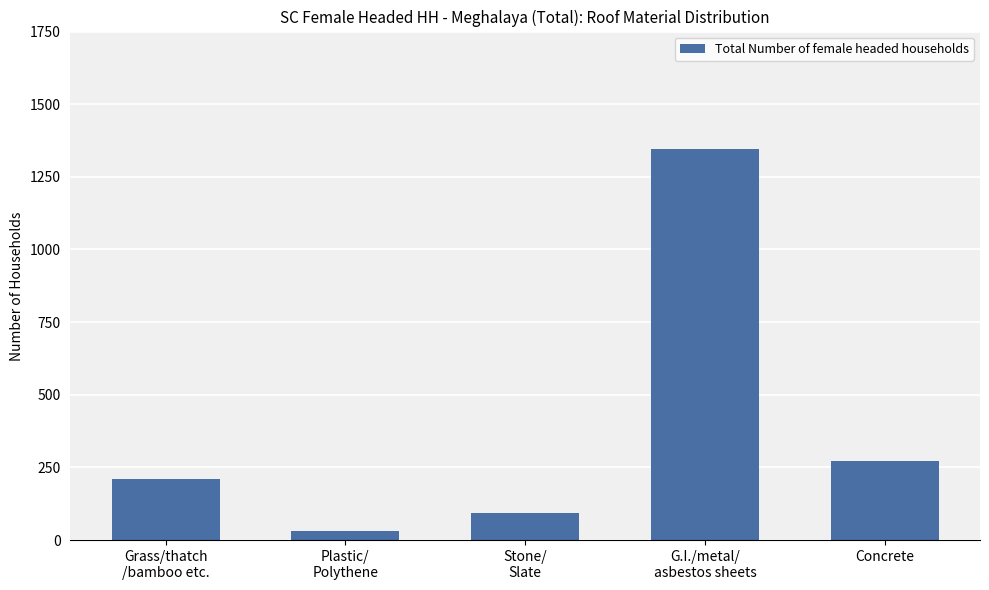

Which category has the highest value across all series?

G.I./metal/
asbestos sheets